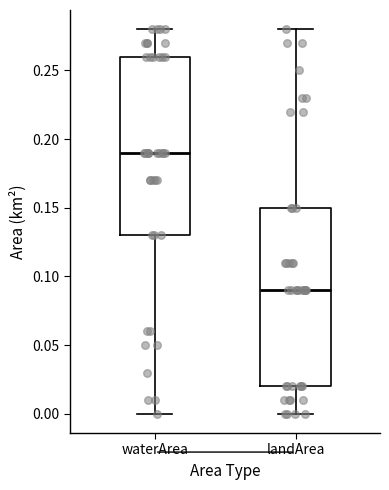

Reading left to right, read every box against the y-axis: the position of its median line, the range the box covers, and the ends of its whiskers. The values are not printed on the chart, so give them approximately, as read against the axis.

waterArea: median 0.19, box 0.13 to 0.26, whiskers 0.00 to 0.28
landArea: median 0.09, box 0.02 to 0.15, whiskers 0.00 to 0.28